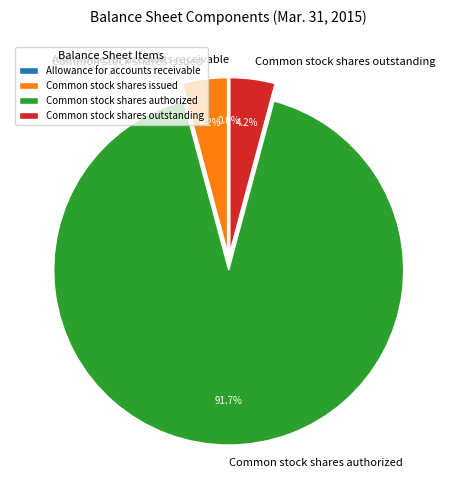

Between Common stock shares authorized and Common stock shares outstanding, which is larger?

Common stock shares authorized